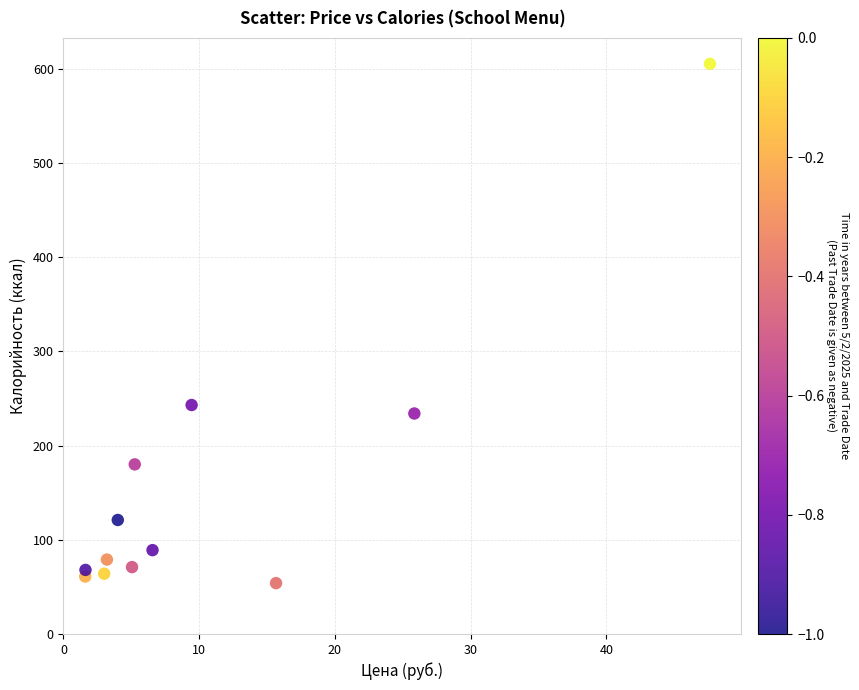

What Y value in the scatter plot is closest to 329?

243